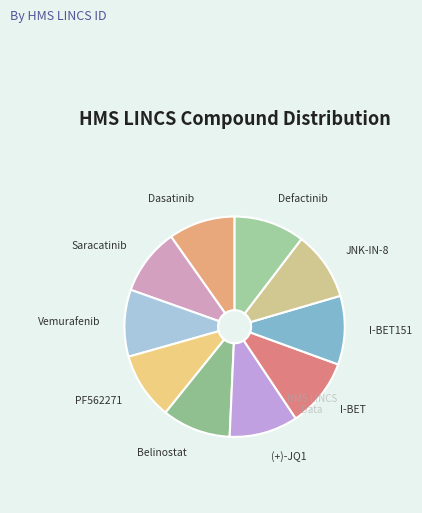

True or false: Dasatinib accounts for 1% of the total.

False